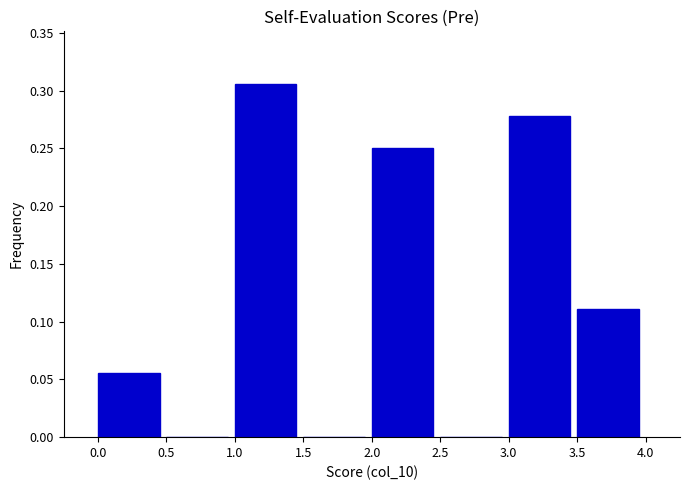

Which range on the x-axis has the tallest bar?

1.0 to 1.5